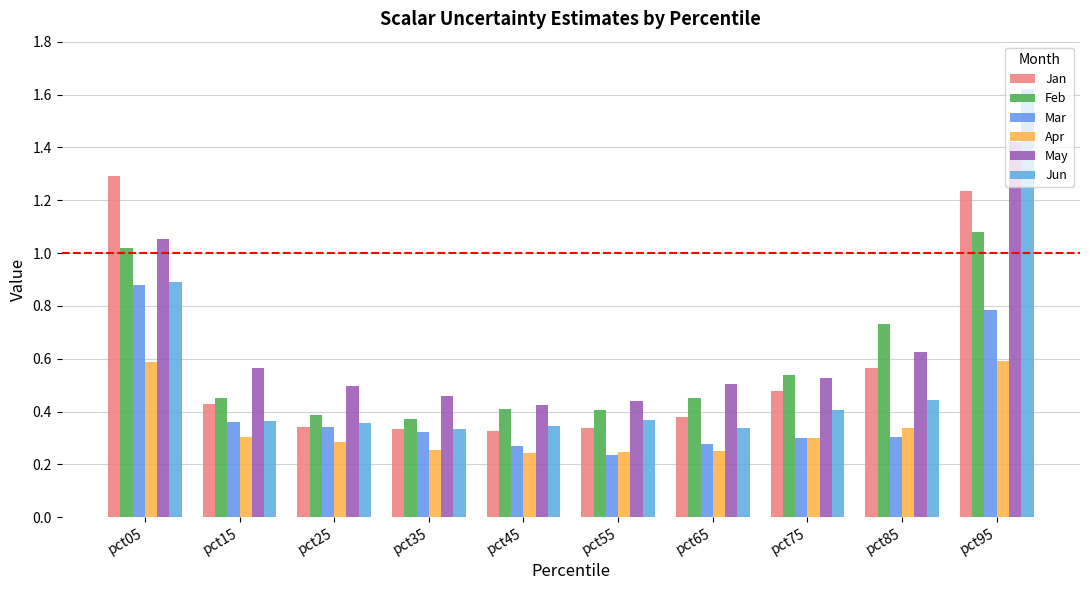

Which series has the largest total across all categories?

May